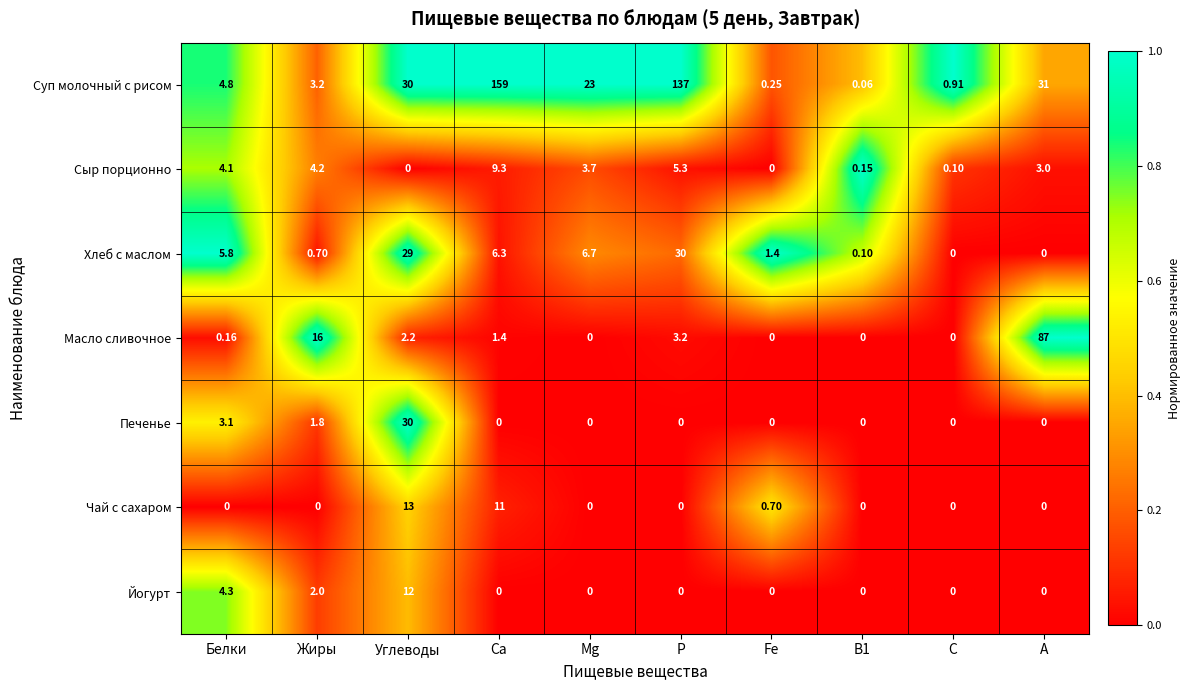

Where is Чай с сахаром nearest to the value 6?

Са